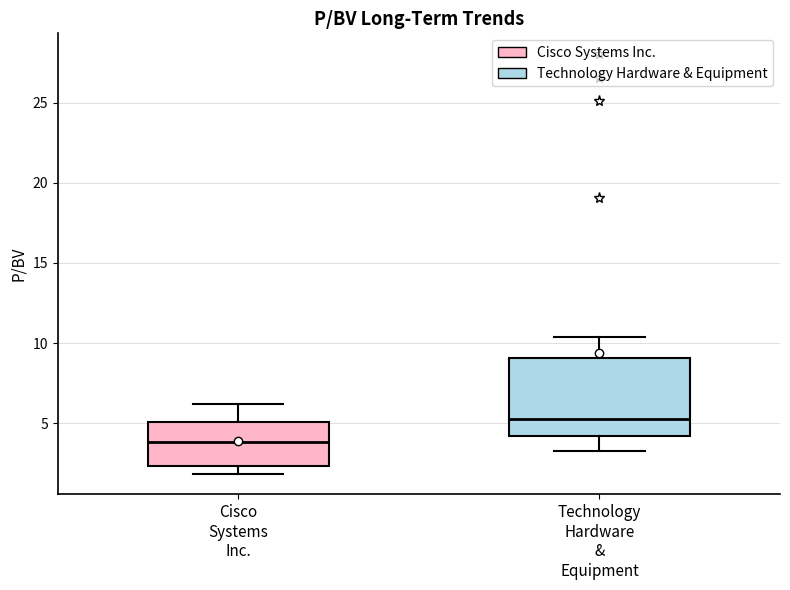

Which box is the tallest, from its lower edge to its upper edge?

Technology Hardware & Equipment